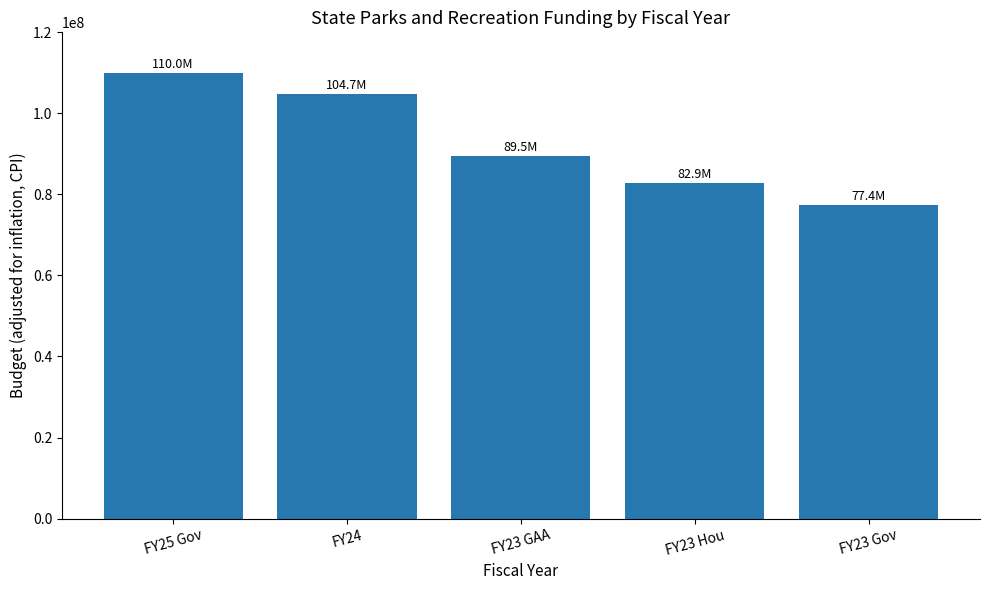

What is the approximate value at FY23 GAA?

89543987